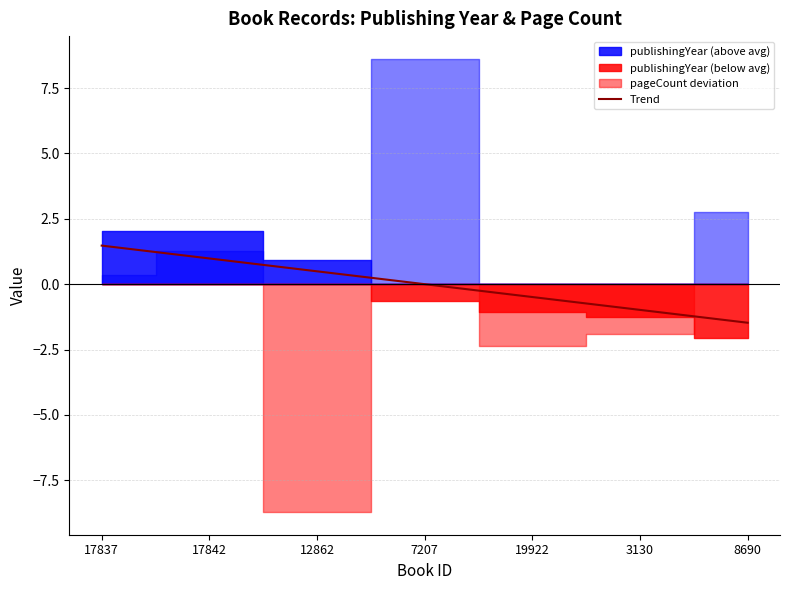

The chart shows a value of 1.4 at 17842. True or false?

False